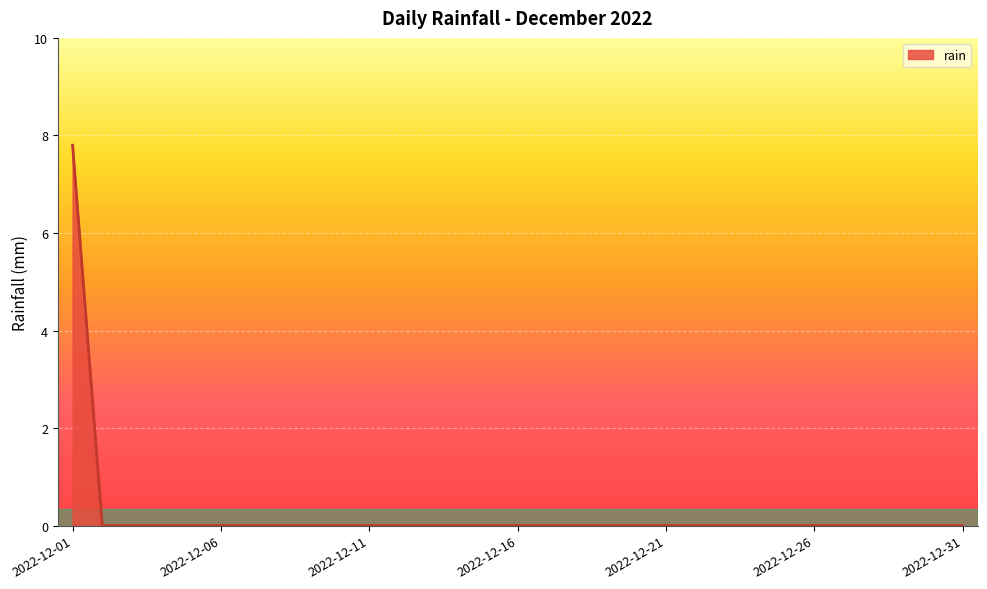

What is the greatest value displayed?

7.8